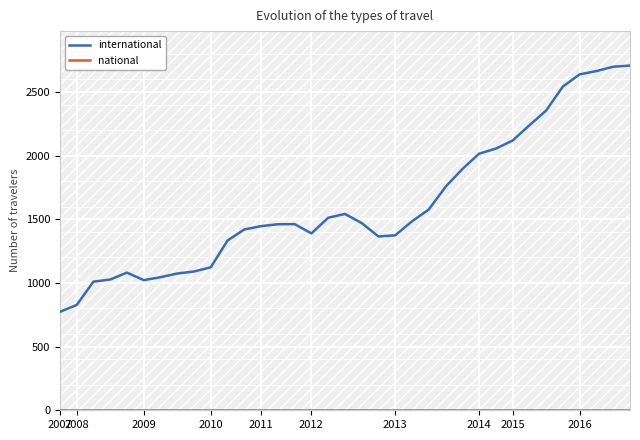

What is the label of the 26th point from the right?

2016